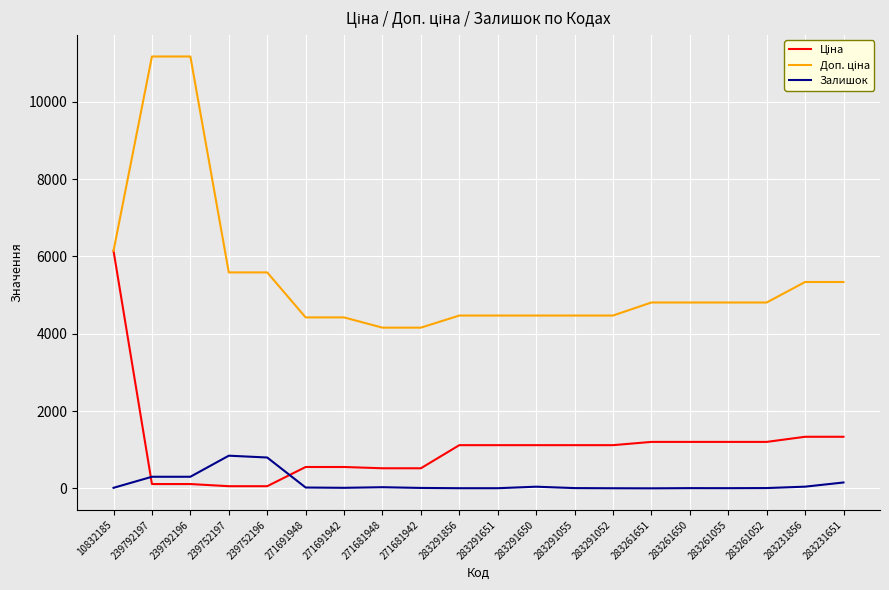

At which category is the sum across all series the highest?

10832185